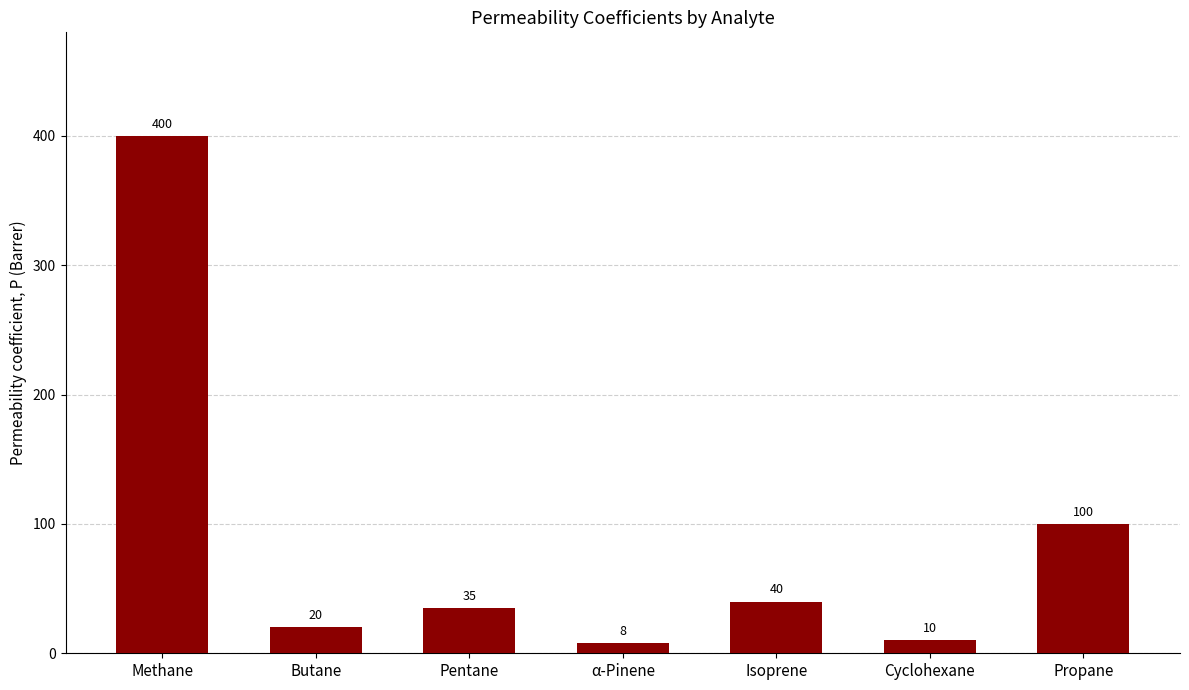

What is the label of the 7th bar from the left?

Propane